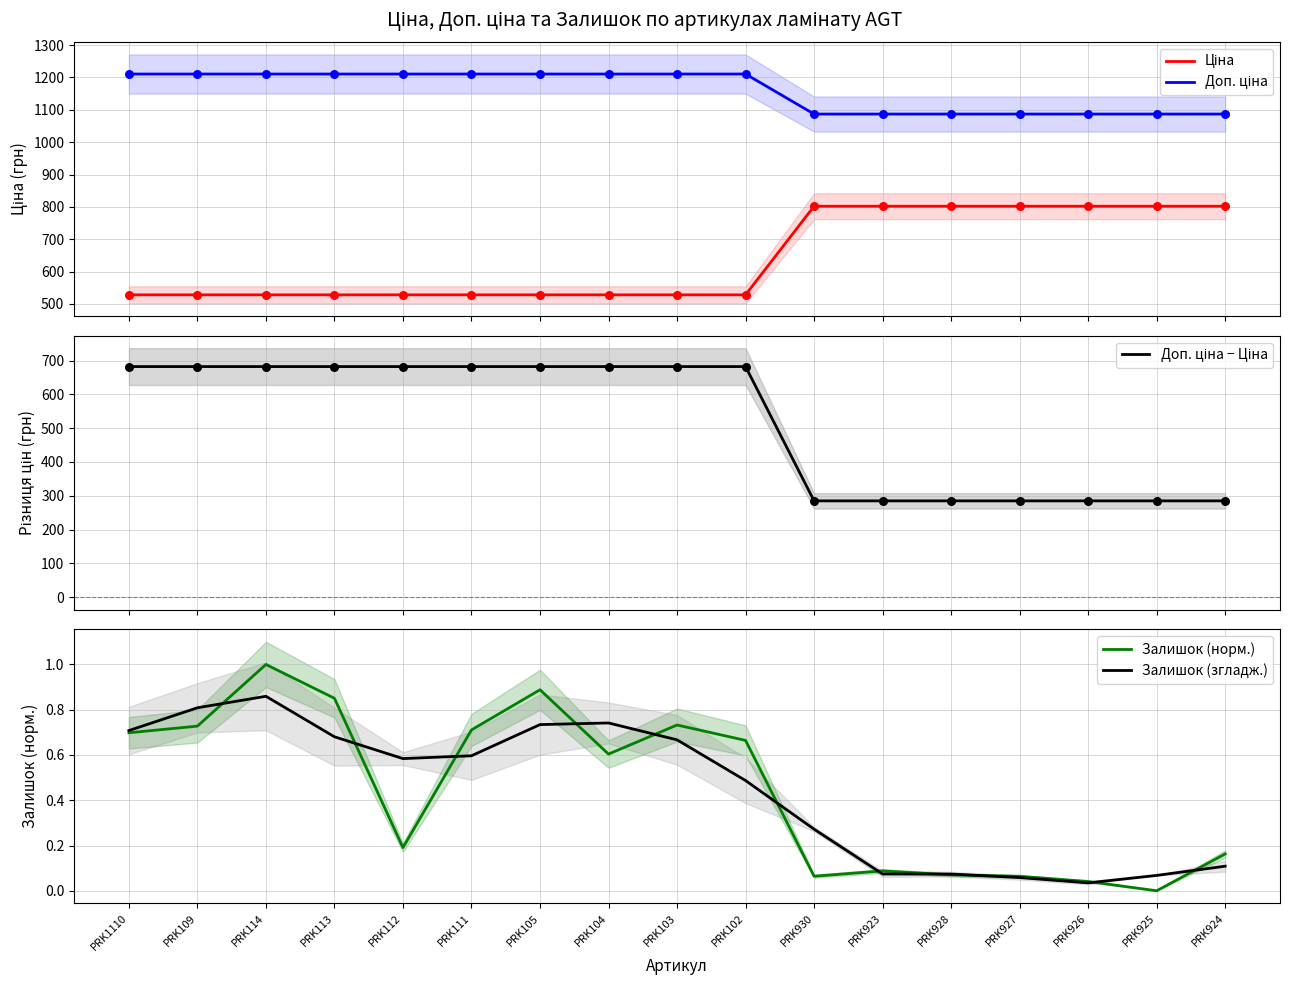

At how many categories does at least one series exceed 489?

17